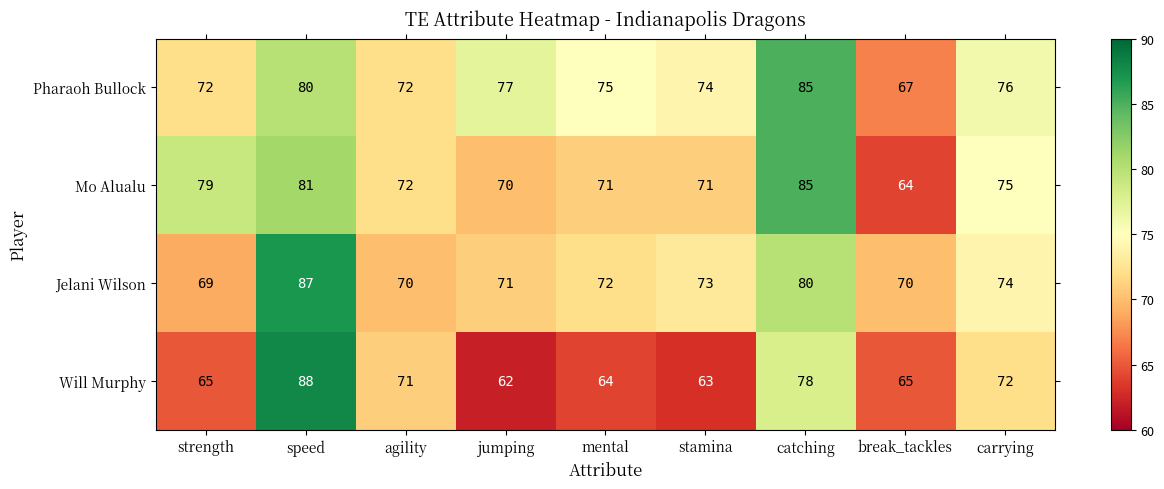

True or false: Jelani Wilson has a value of 29 at break_tackles.

False